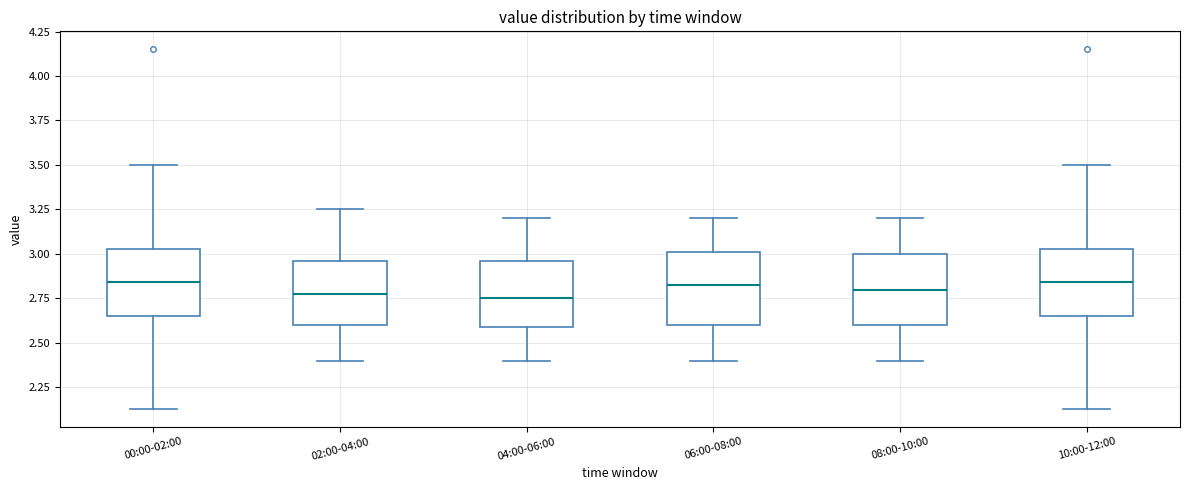

Reading left to right, read every box against the y-axis: the position of its median line, the range the box covers, and the ends of its whiskers. The values are not printed on the chart, so give them approximately, as read against the axis.

00:00-02:00: median 2.85, box 2.65 to 3.05, whiskers 2.15 to 3.50
02:00-04:00: median 2.80, box 2.60 to 2.95, whiskers 2.40 to 3.25
04:00-06:00: median 2.75, box 2.60 to 2.95, whiskers 2.40 to 3.20
06:00-08:00: median 2.85, box 2.60 to 3.00, whiskers 2.40 to 3.20
08:00-10:00: median 2.80, box 2.60 to 3.00, whiskers 2.40 to 3.20
10:00-12:00: median 2.85, box 2.65 to 3.05, whiskers 2.15 to 3.50